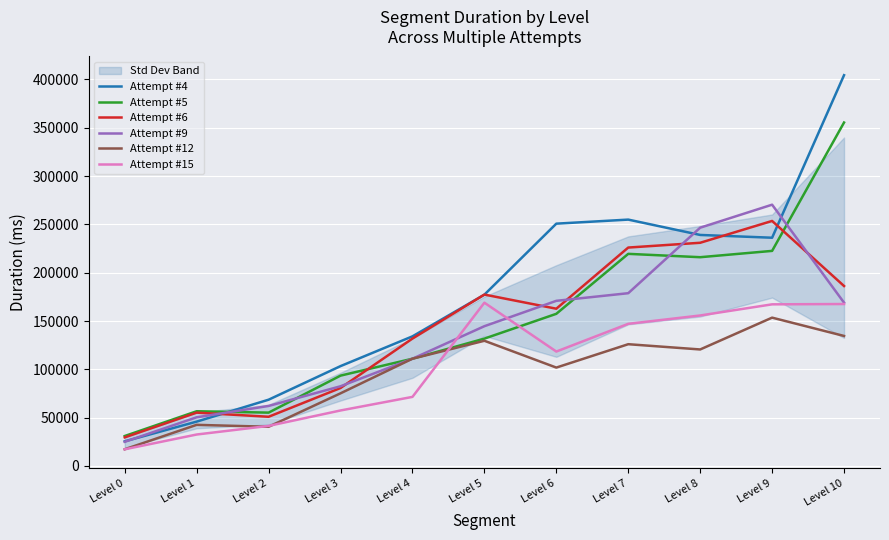

Is it true that Attempt #6 equals 230960 at Level 8?

True